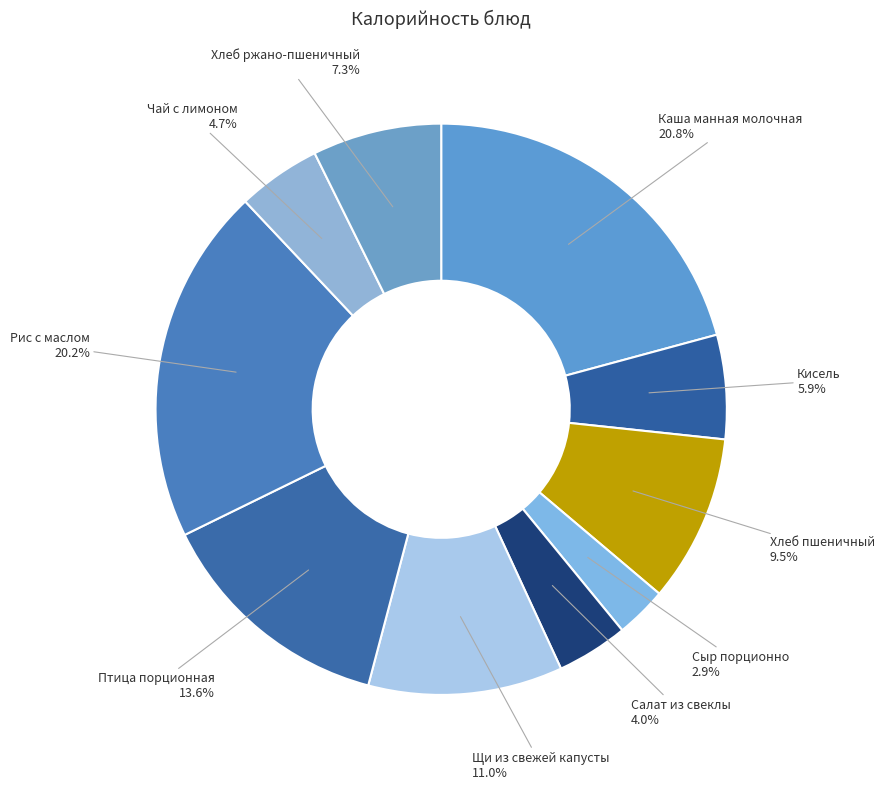

How many segments does this pie chart have?

10